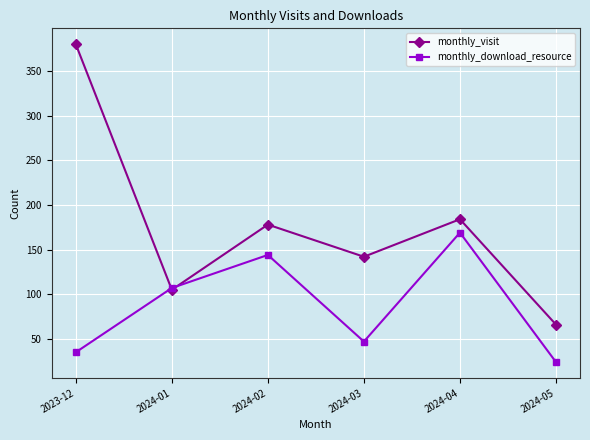

Which series ends up on top after the final intersection of monthly_download_resource and monthly_visit?

monthly_visit